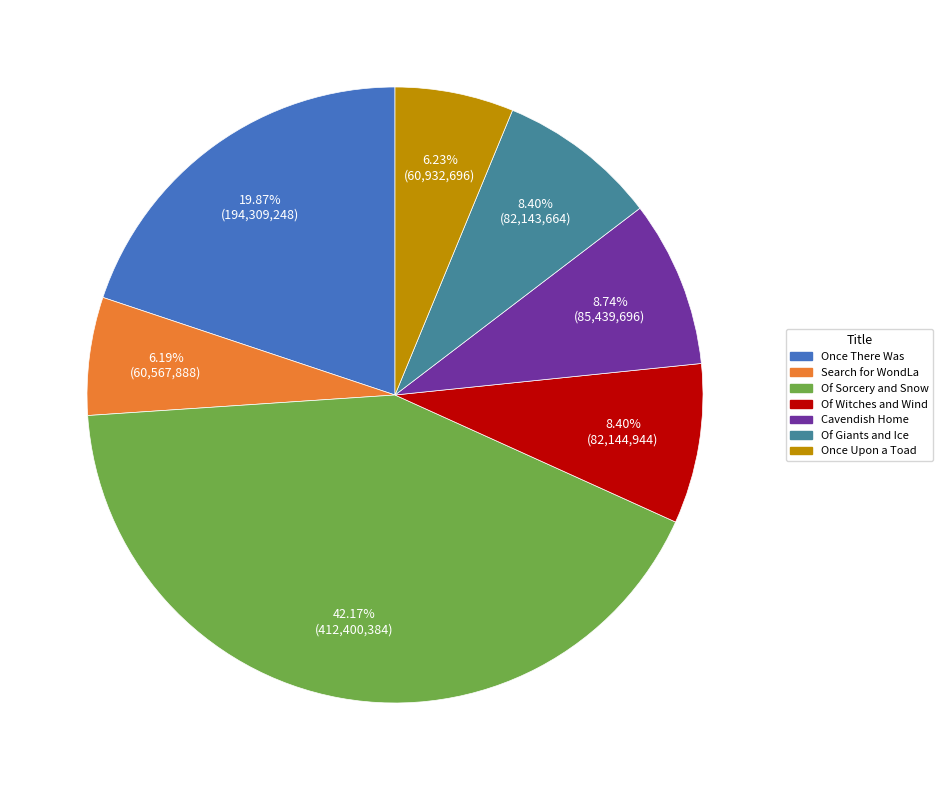

Is there a majority slice in this chart?

No